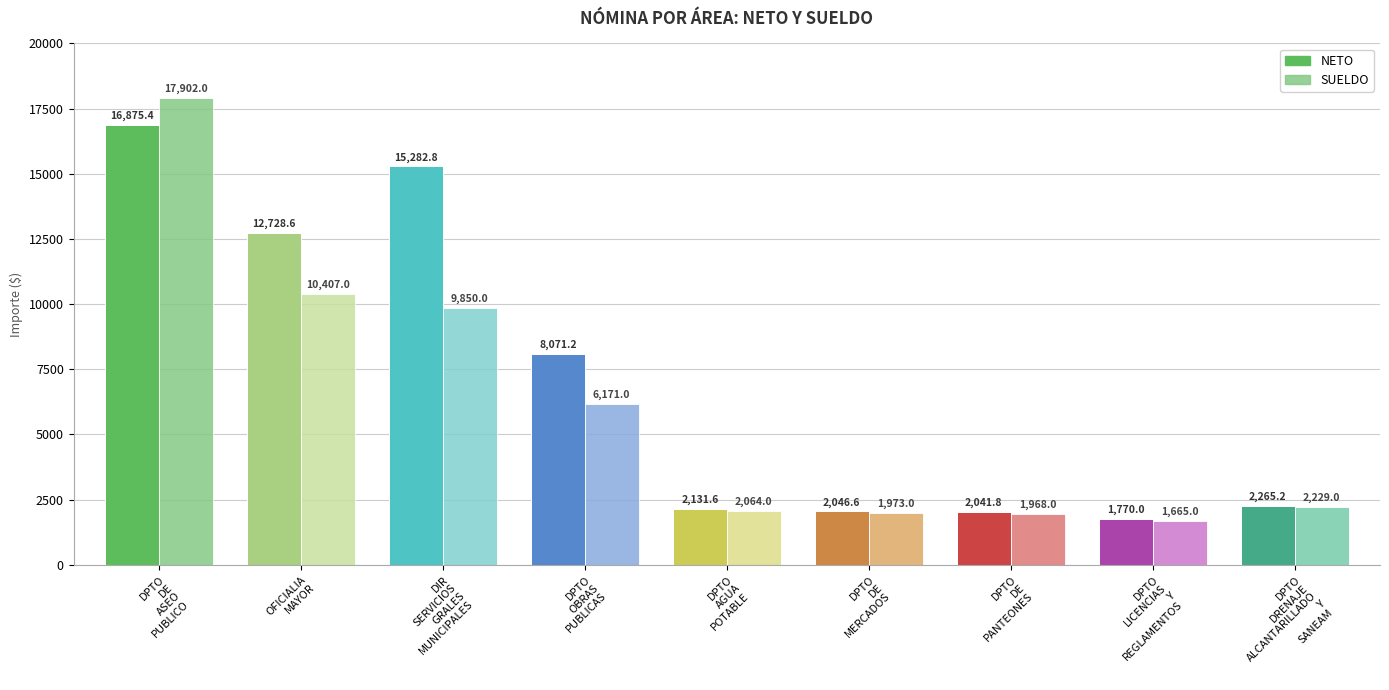

Are the bars horizontal?

No